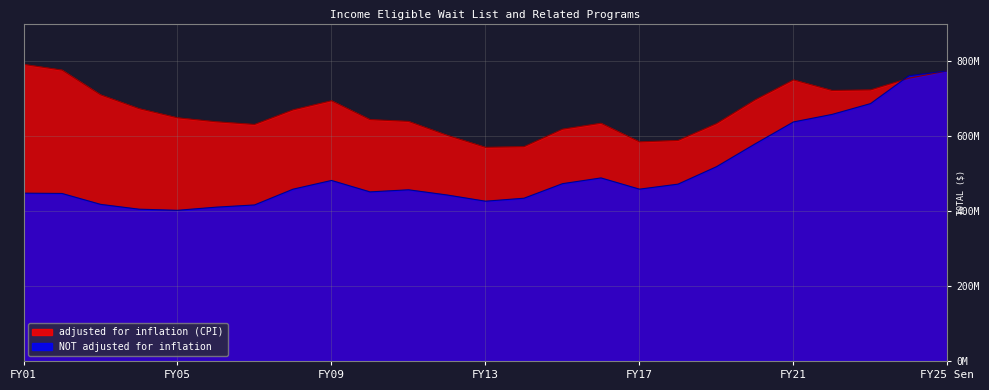

Which series has the largest total across all categories?

adjusted for inflation (CPI)